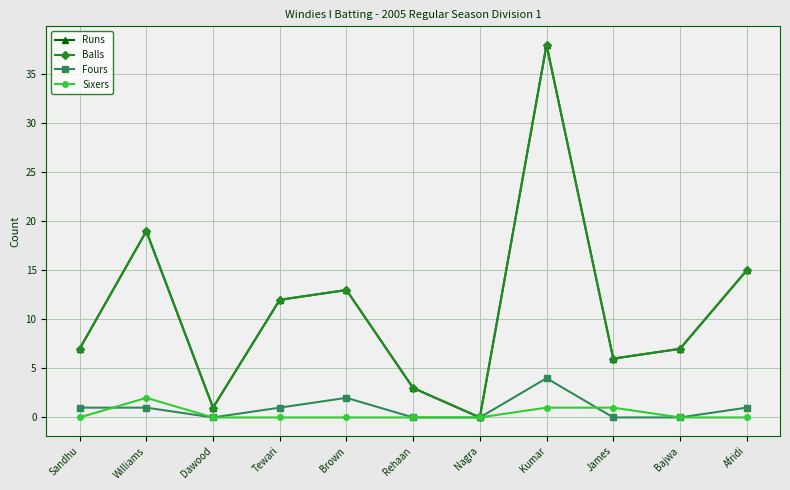

Which series has the widest spread of values?

Runs